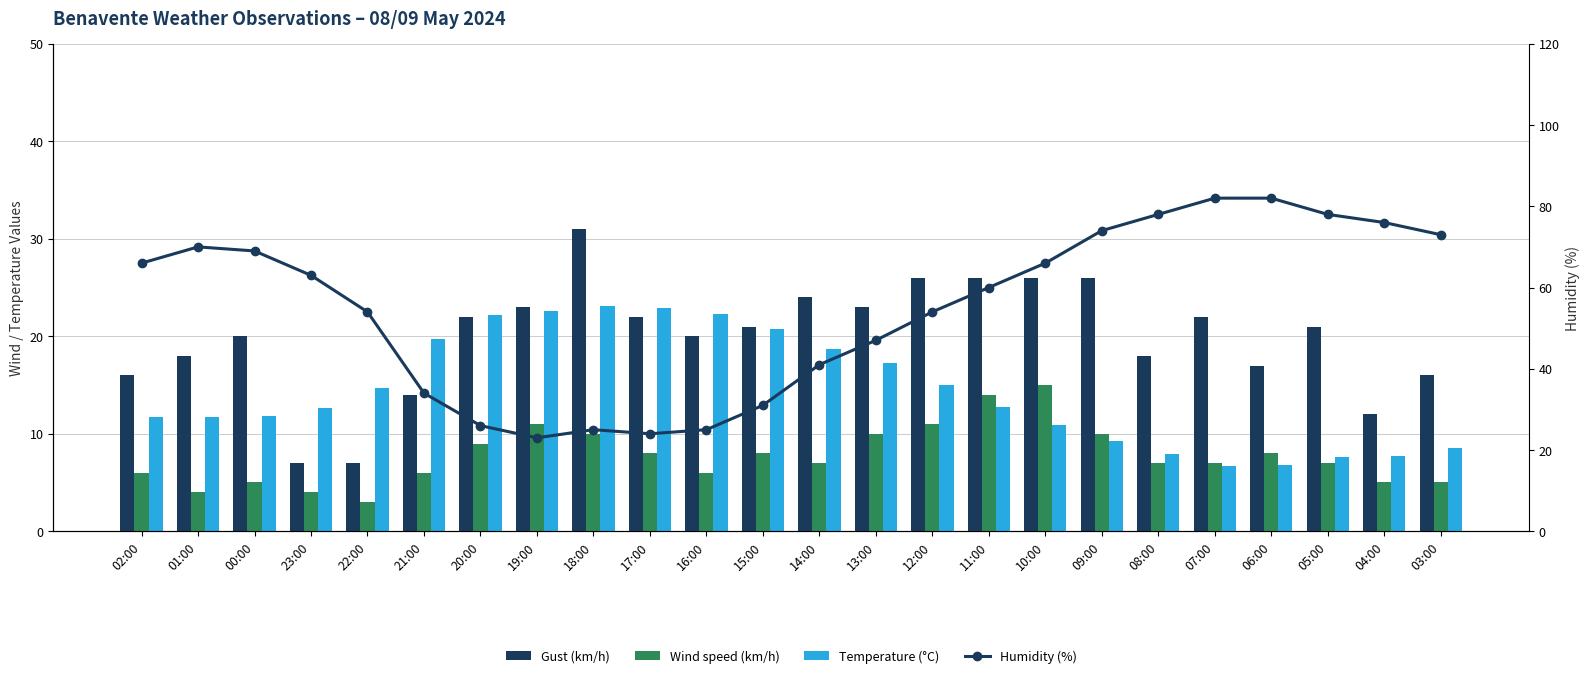

Are the bars grouped side by side (vs. stacked)?

Yes